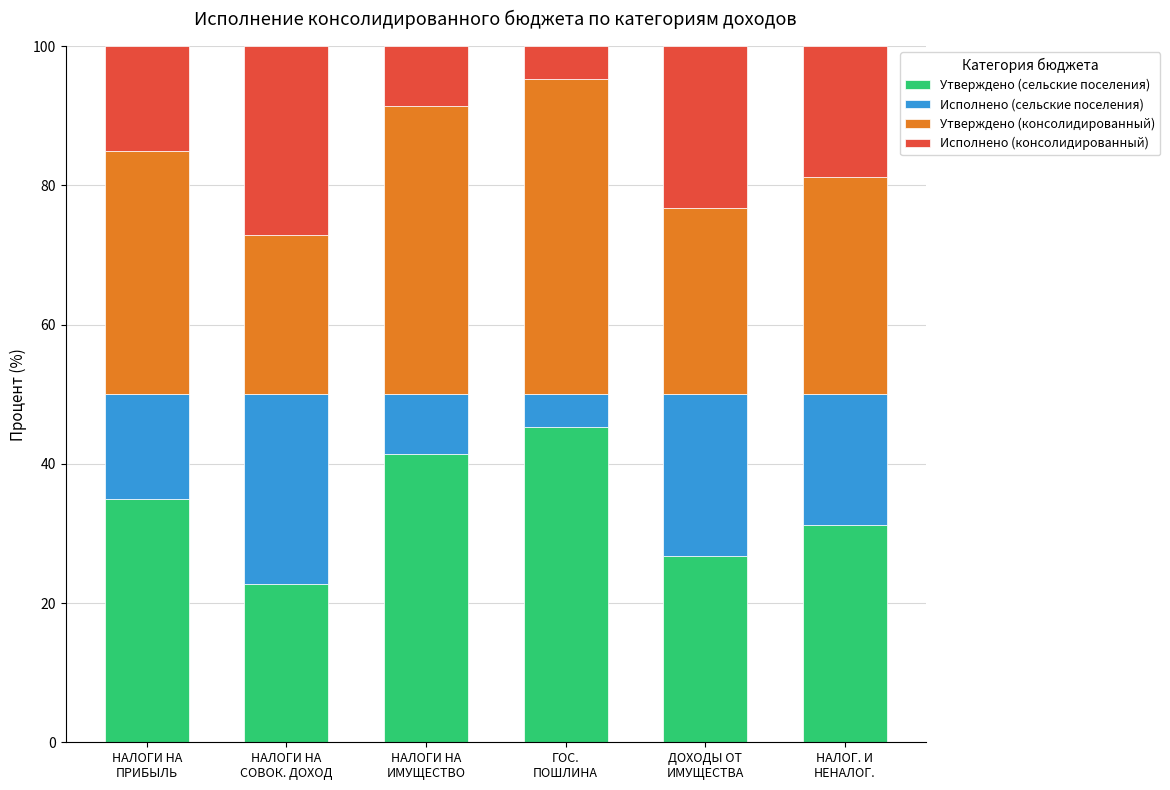

What is the sum of the Утверждено (сельские поселения) values at ДОХОДЫ ОТ
ИМУЩЕСТВА and НАЛОГИ НА
ПРИБЫЛЬ?

61.7